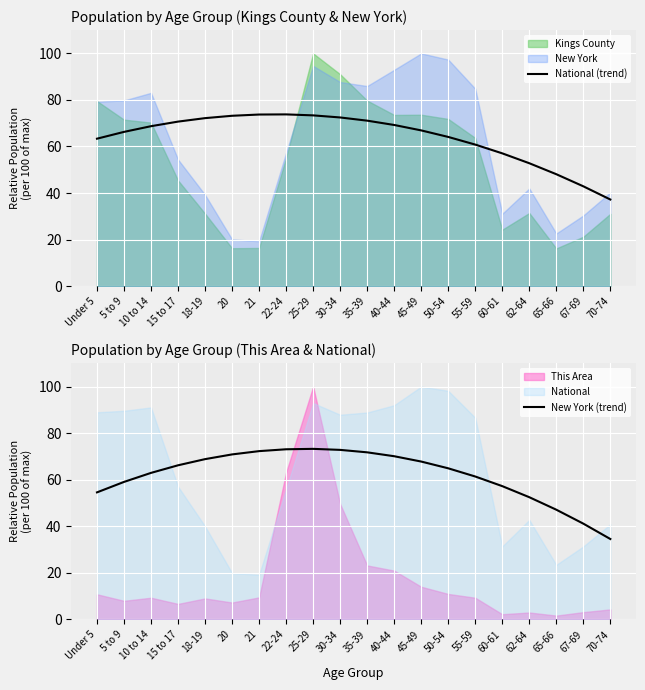

At which category is the sum across all series the highest?

22-24